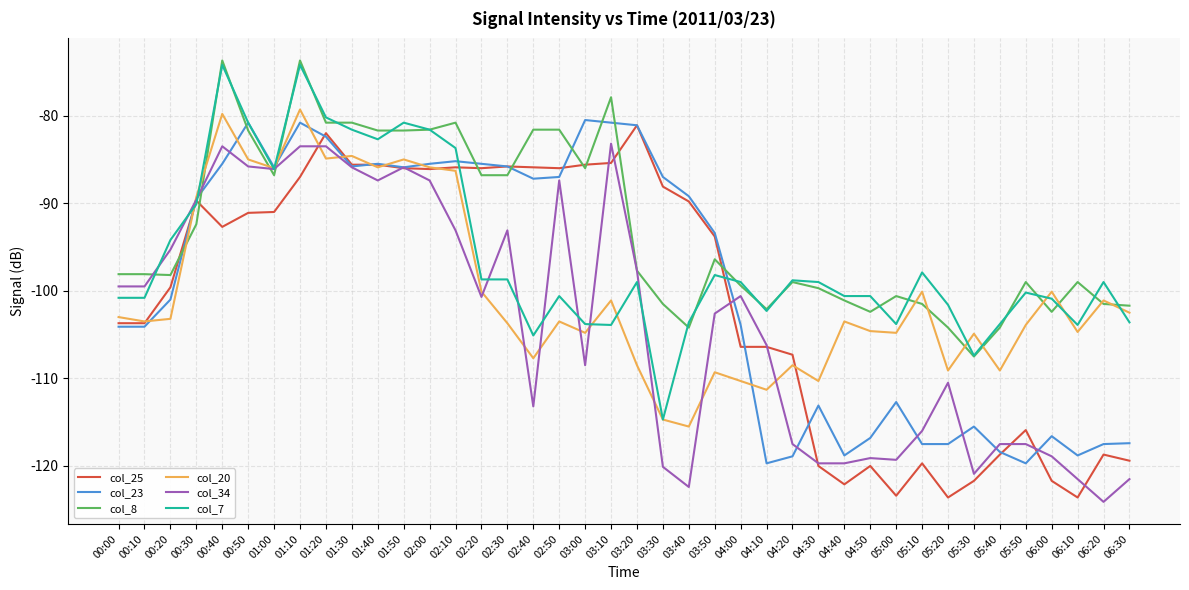

What is the maximum value shown in the chart?

-73.7